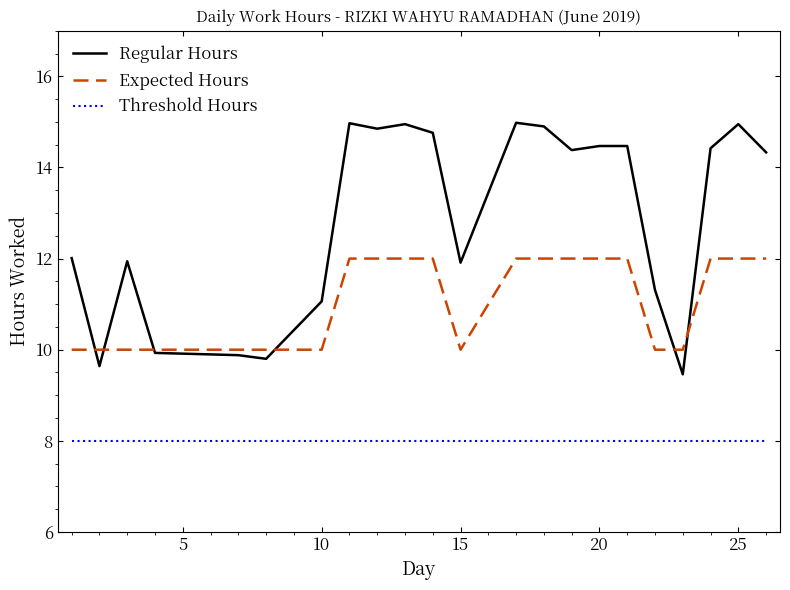

What is the maximum value shown in the chart?

15.0